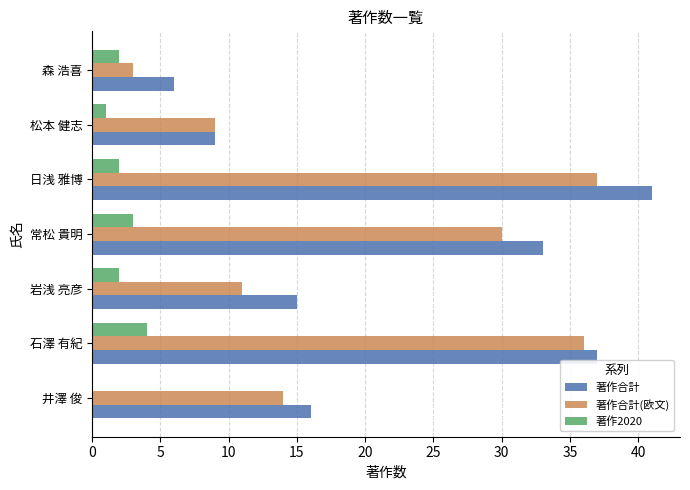

At which category is the sum across all series the highest?

日浅 雅博